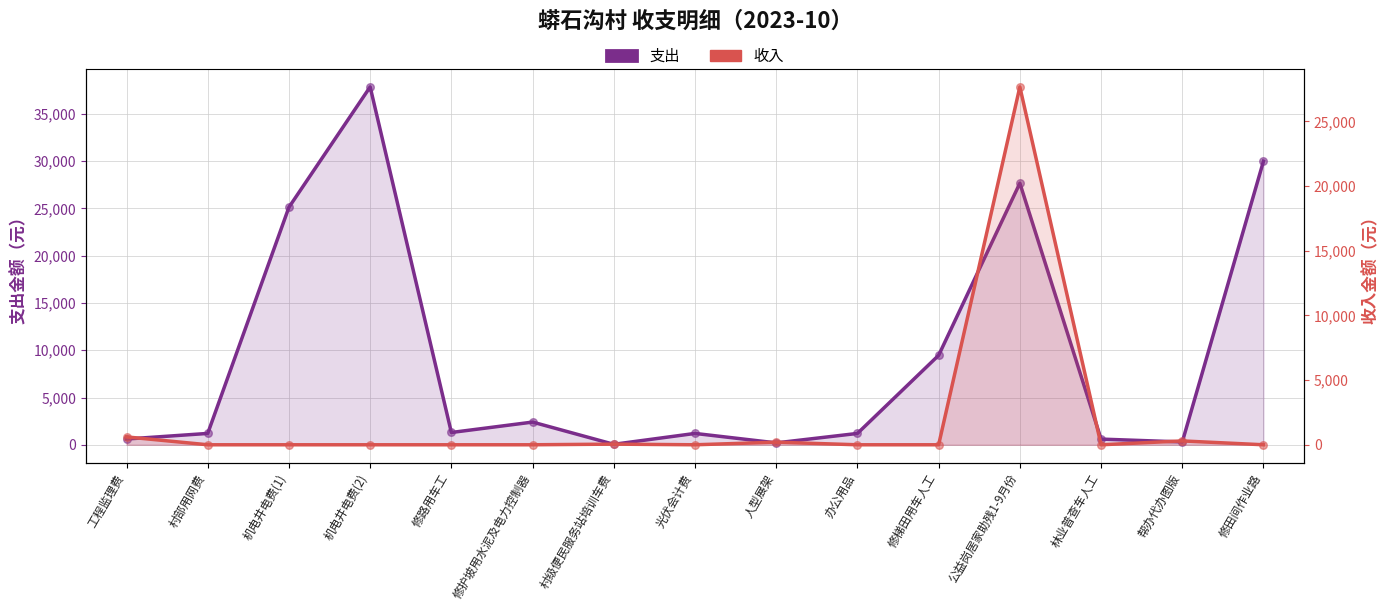

Which series has the largest total across all categories?

支出